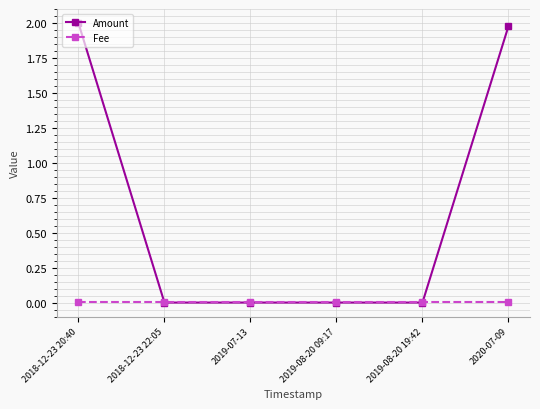

How many times do Amount and Fee cross each other?

2